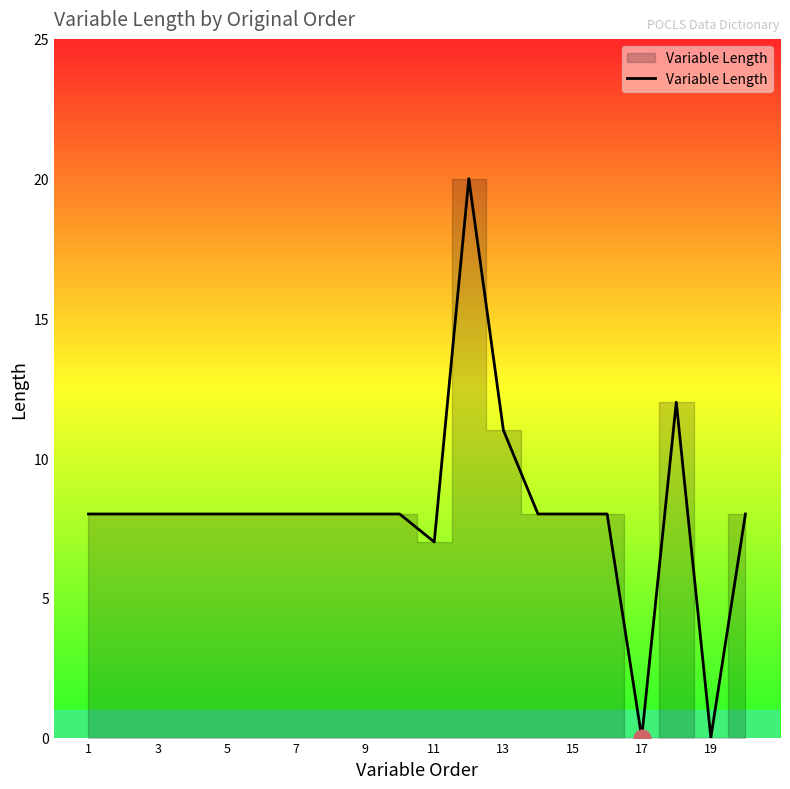

What is the difference between the maximum and minimum values?

20